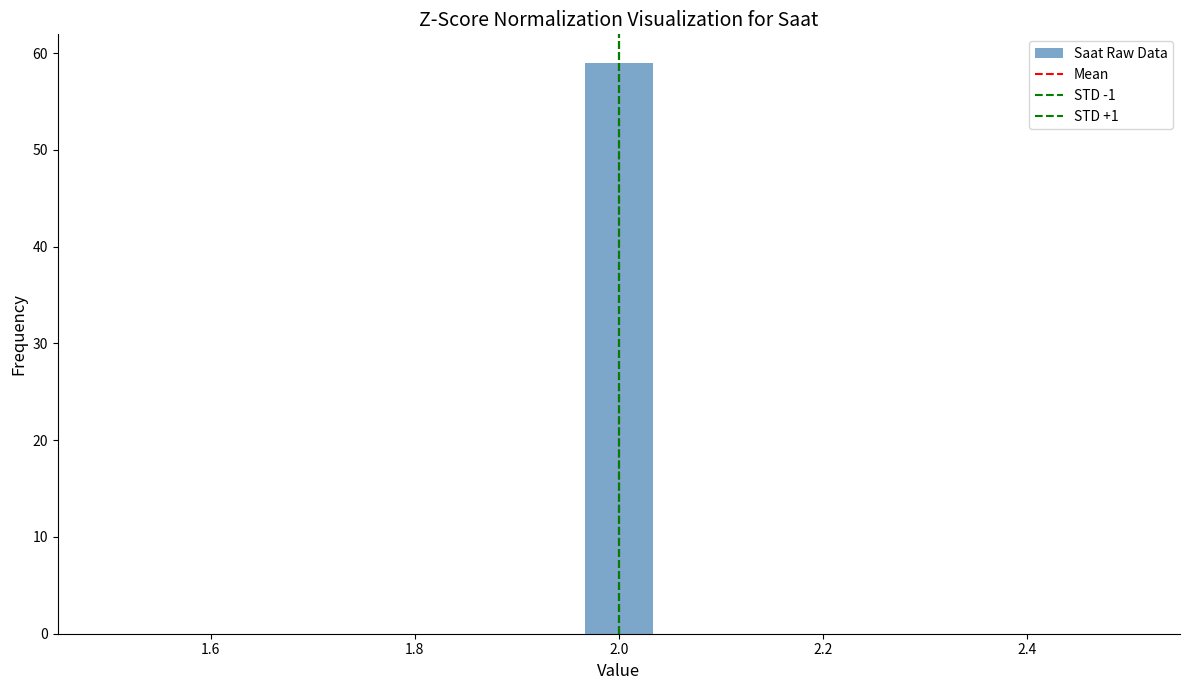

Read against the x-axis, roughly where is the centre of the tallest bar?

2.00